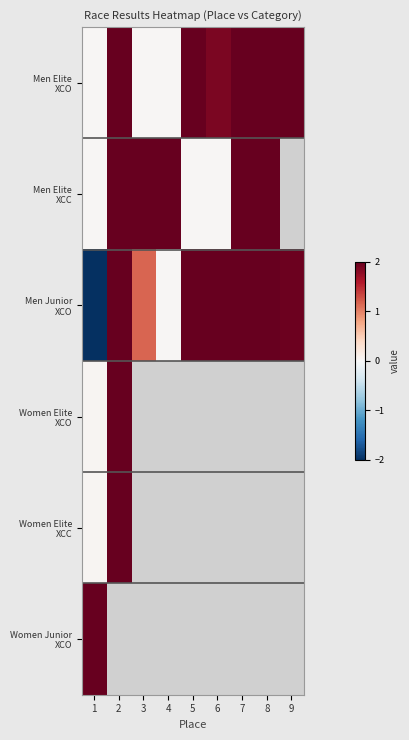

At how many categories does at least one series exceed -1?

9